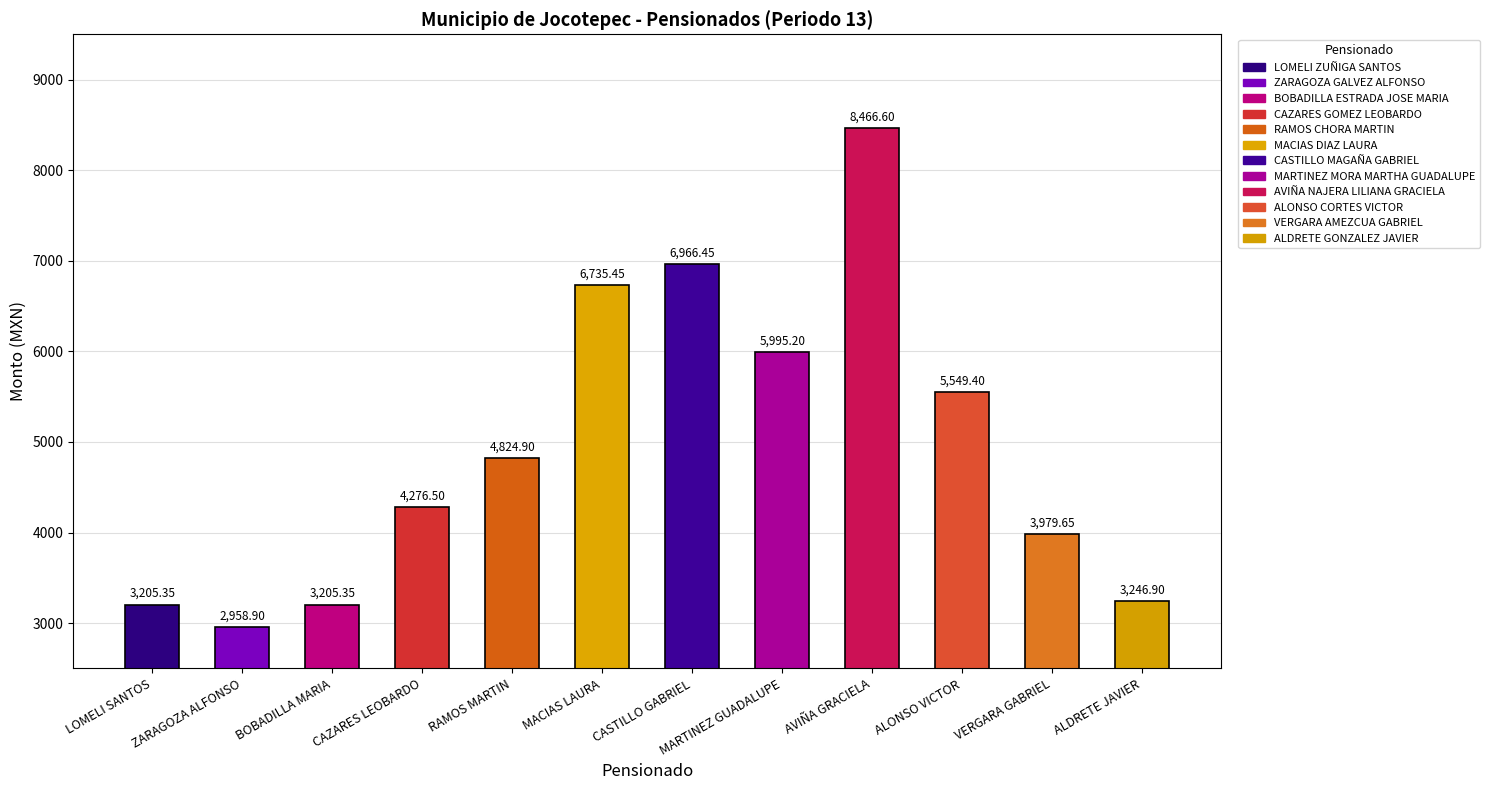

What position from the right is CASTILLO GABRIEL?

6